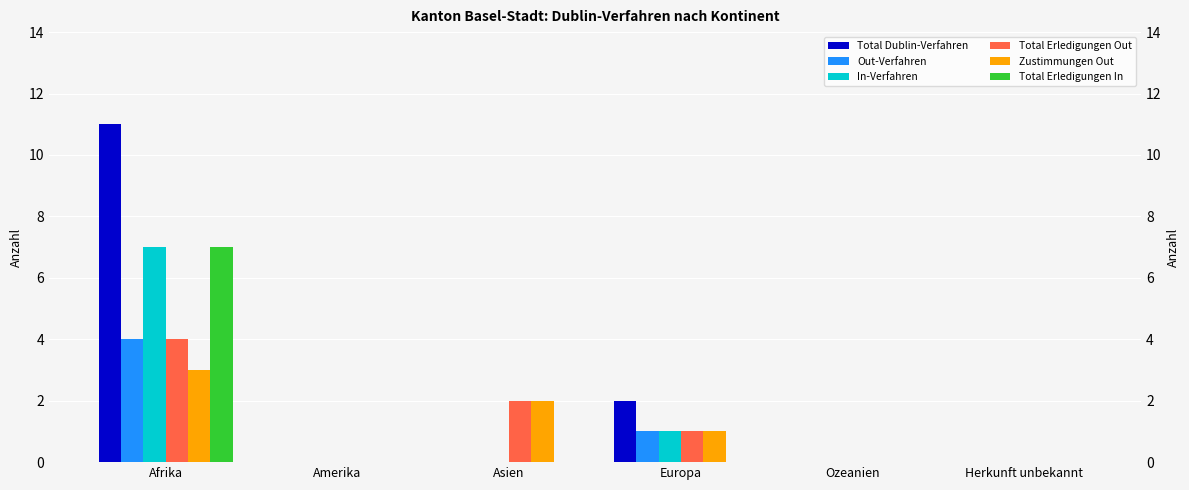

Where is Total Erledigungen In nearest to the value 3?

Amerika